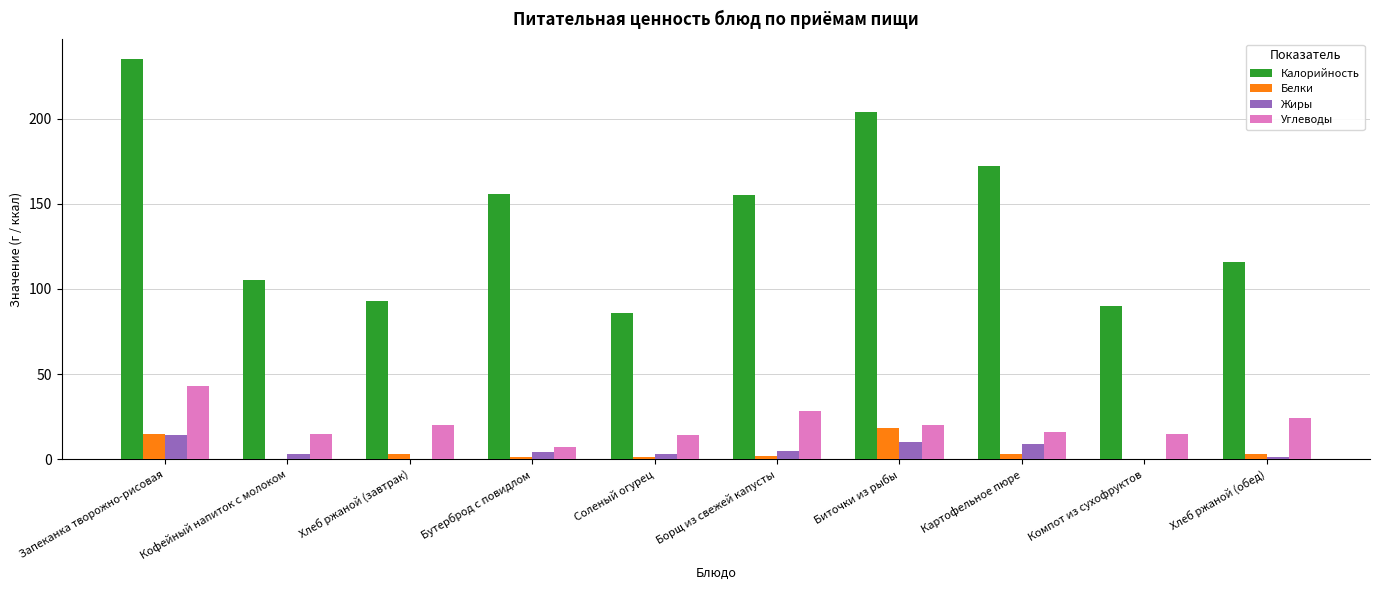

Reading left to right, what are all the values shown in this chart?

Калорийность: Запеканка творожно-рисовая=235	Кофейный напиток с молоком=105	Хлеб ржаной (завтрак)=93	Бутерброд с повидлом=156	Соленый огурец=86	Борщ из свежей капусты=155	Биточки из рыбы=204	Картофельное пюре=172	Компот из сухофруктов=90	Хлеб ржаной (обед)=116
Белки: Запеканка творожно-рисовая=15	Кофейный напиток с молоком=0	Хлеб ржаной (завтрак)=3	Бутерброд с повидлом=1	Соленый огурец=1	Борщ из свежей капусты=2	Биточки из рыбы=18	Картофельное пюре=3	Компот из сухофруктов=0	Хлеб ржаной (обед)=3
Жиры: Запеканка творожно-рисовая=14	Кофейный напиток с молоком=3	Хлеб ржаной (завтрак)=0	Бутерброд с повидлом=4	Соленый огурец=3	Борщ из свежей капусты=5	Биточки из рыбы=10	Картофельное пюре=9	Компот из сухофруктов=0	Хлеб ржаной (обед)=1
Углеводы: Запеканка творожно-рисовая=43	Кофейный напиток с молоком=15	Хлеб ржаной (завтрак)=20	Бутерброд с повидлом=7	Соленый огурец=14	Борщ из свежей капусты=28	Биточки из рыбы=20	Картофельное пюре=16	Компот из сухофруктов=15	Хлеб ржаной (обед)=24